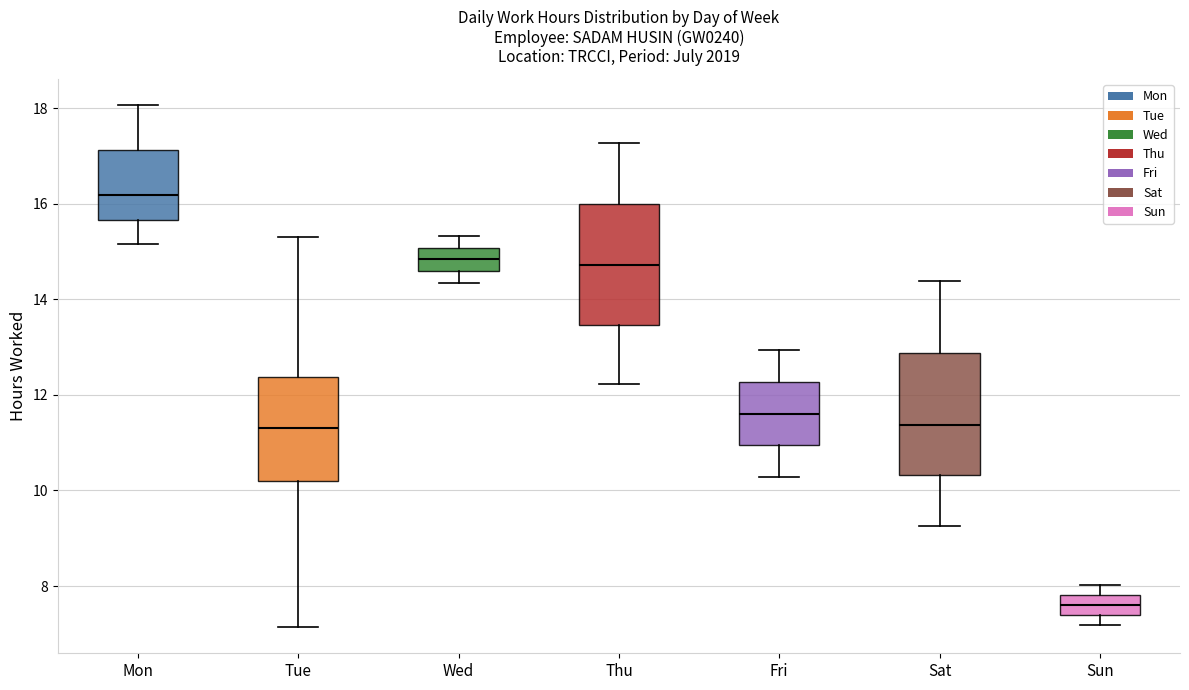

Which box's median line is the lowest?

Sun